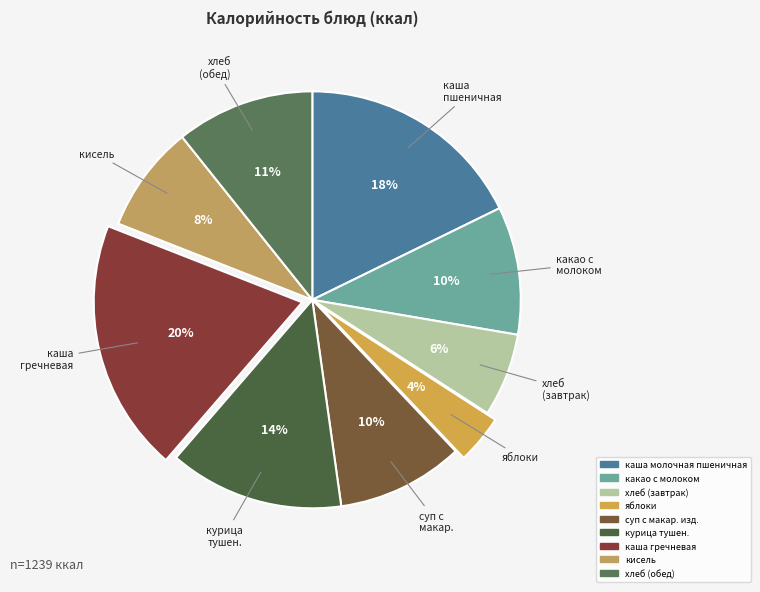

How many segments does this pie chart have?

9